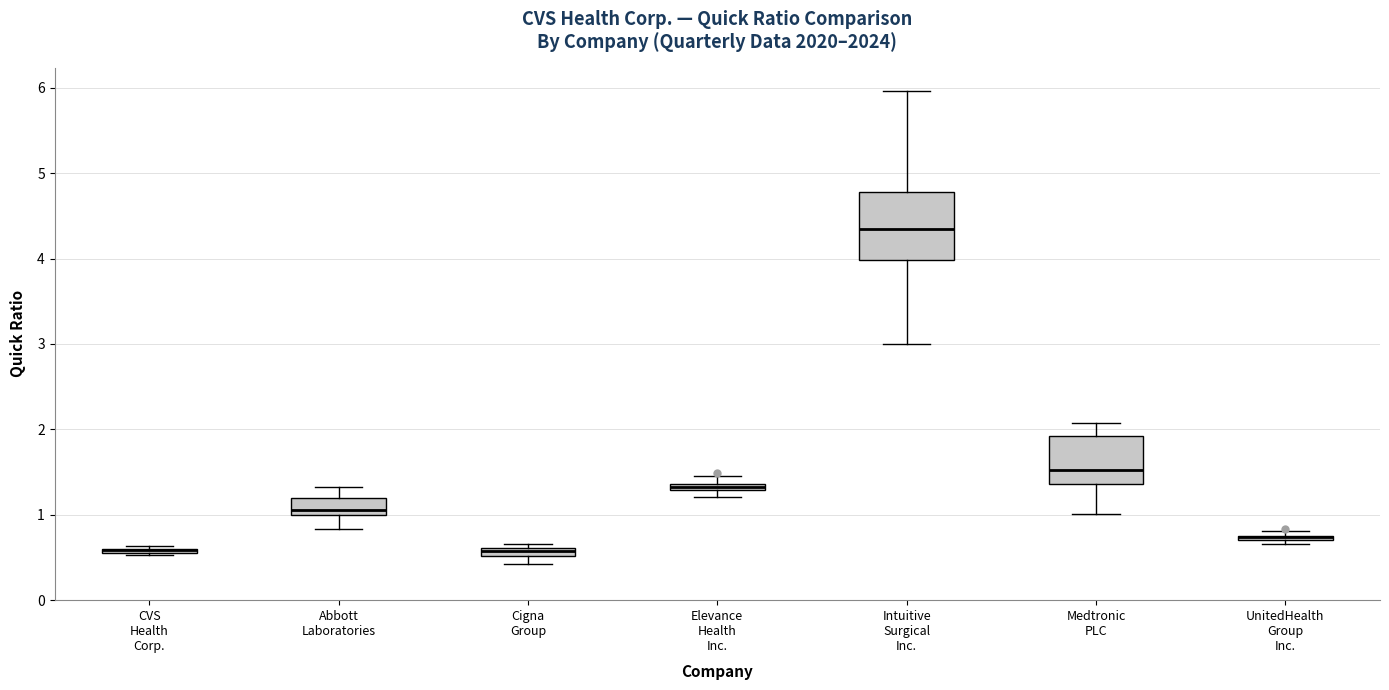

Which box is the tallest, from its lower edge to its upper edge?

Intuitive Surgical Inc.